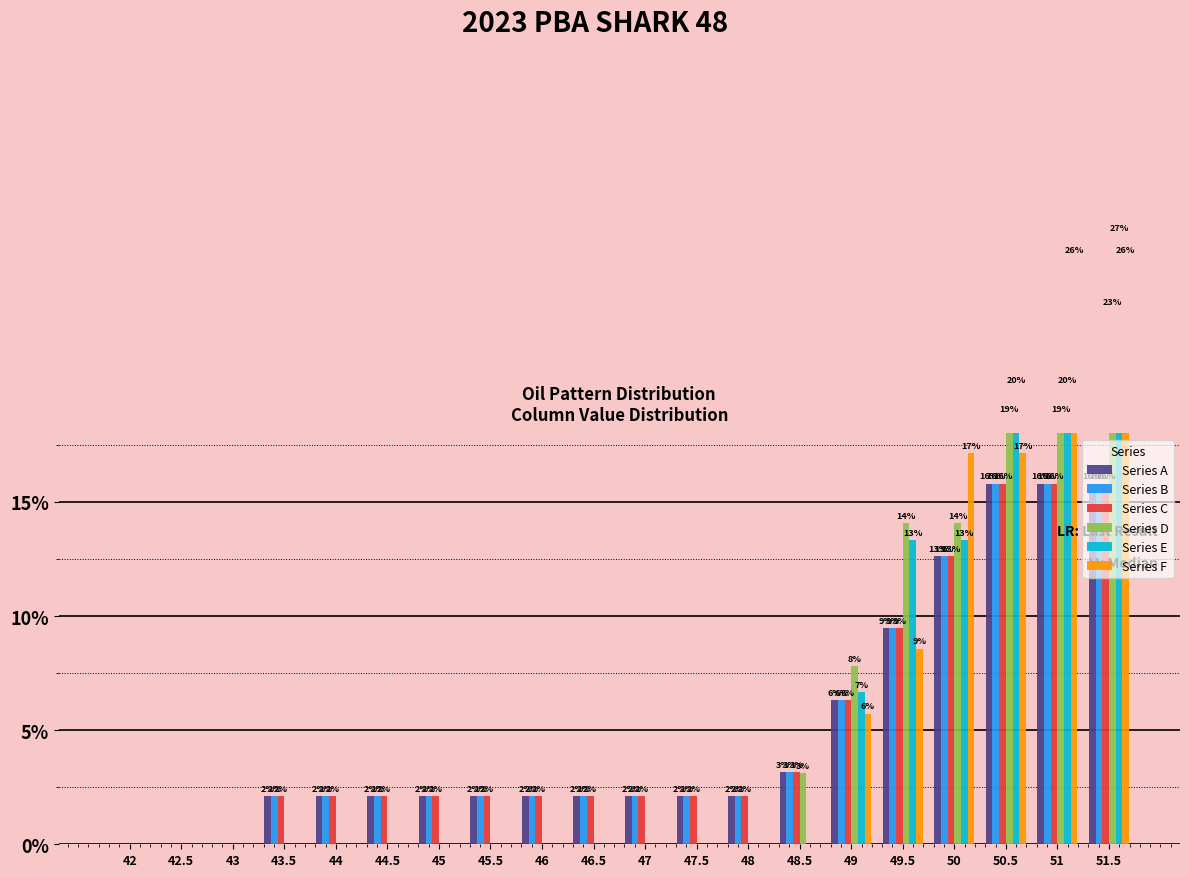

At which category is the sum across all series the highest?

51.5